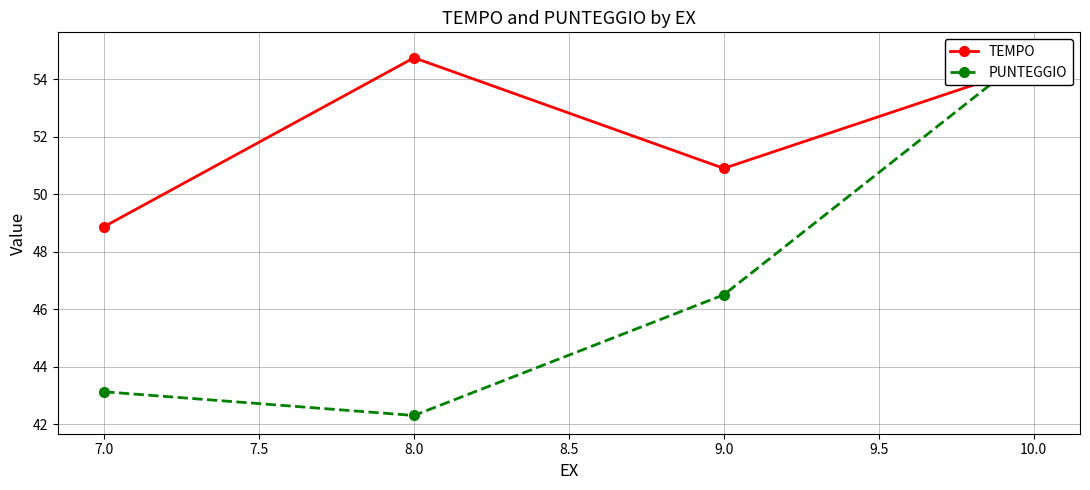

What is the difference between the second highest and minimum values in the PUNTEGGIO series?

4.2